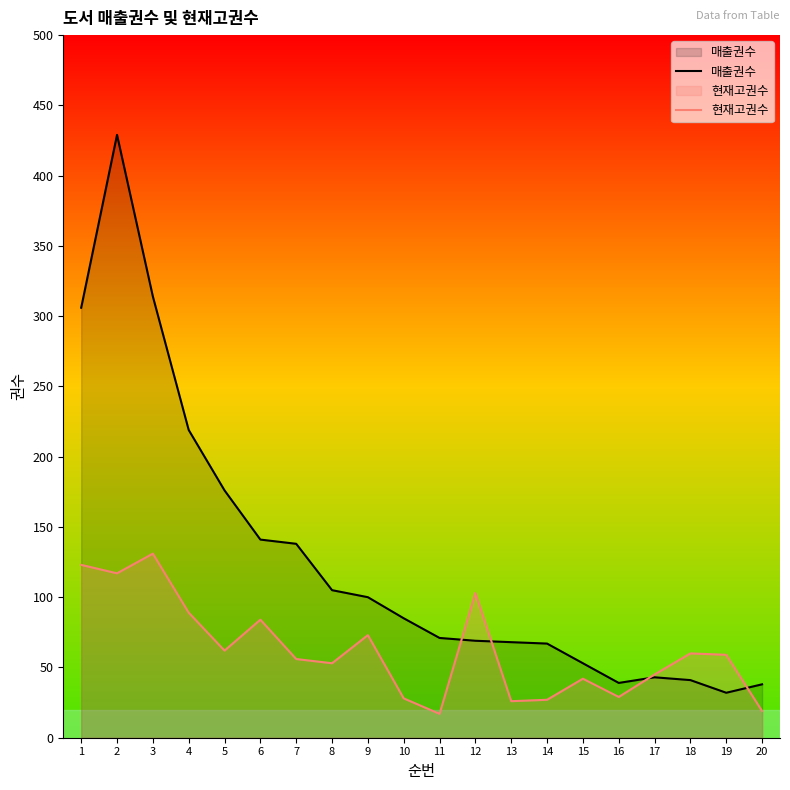

What is the spread (max minus min) of values at 11?

54